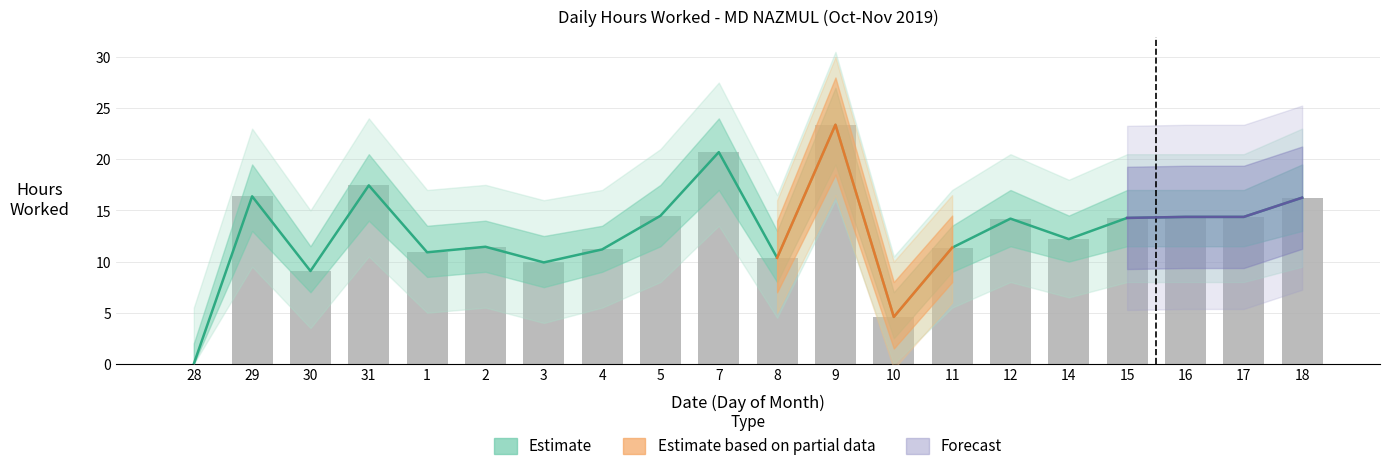

What is the value of the 6th bar from the left?

11.4